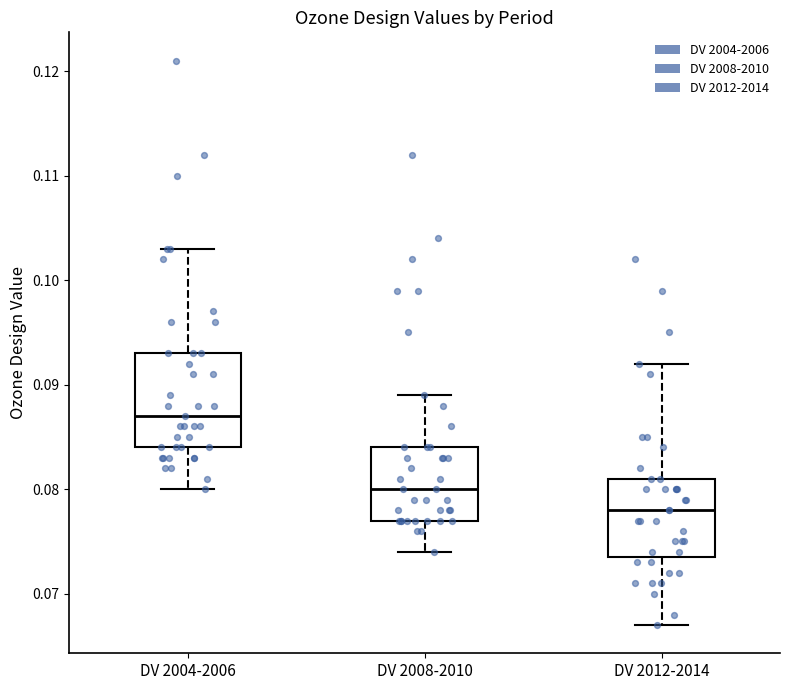

Comparing the boxes themselves (not the whiskers), which one is the tallest?

DV 2004-2006